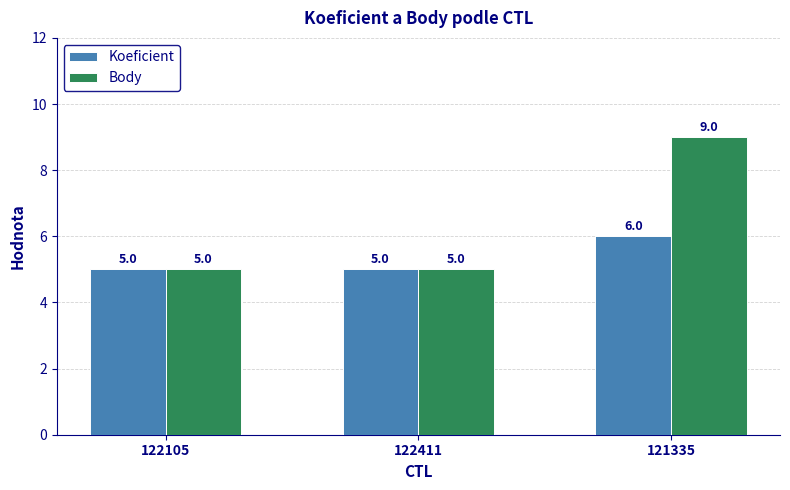

How many series are shown in this chart?

2